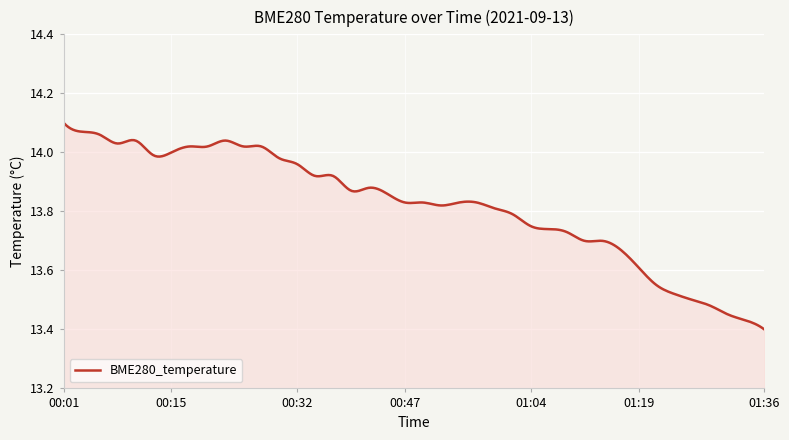

True or false: the data has more than 0 interior local peaks.

True